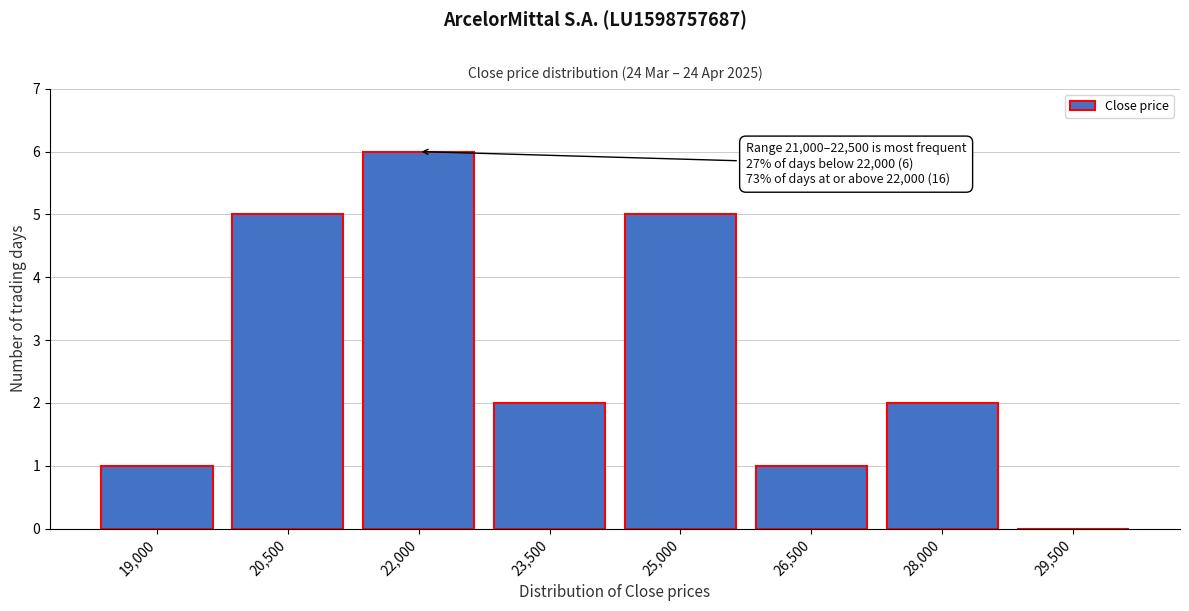

Reading left to right, extract all data points from this chart.

19,000=1	20,500=5	22,000=6	23,500=2	25,000=5	26,500=1	28,000=2	29,500=0